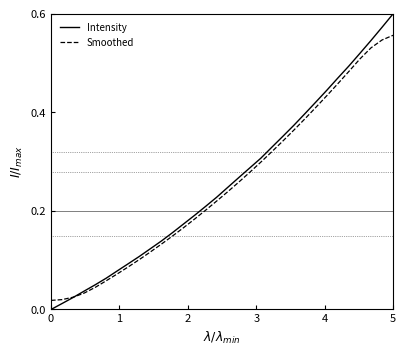

True or false: Intensity has more than 0 points higher than both neighbors.

False